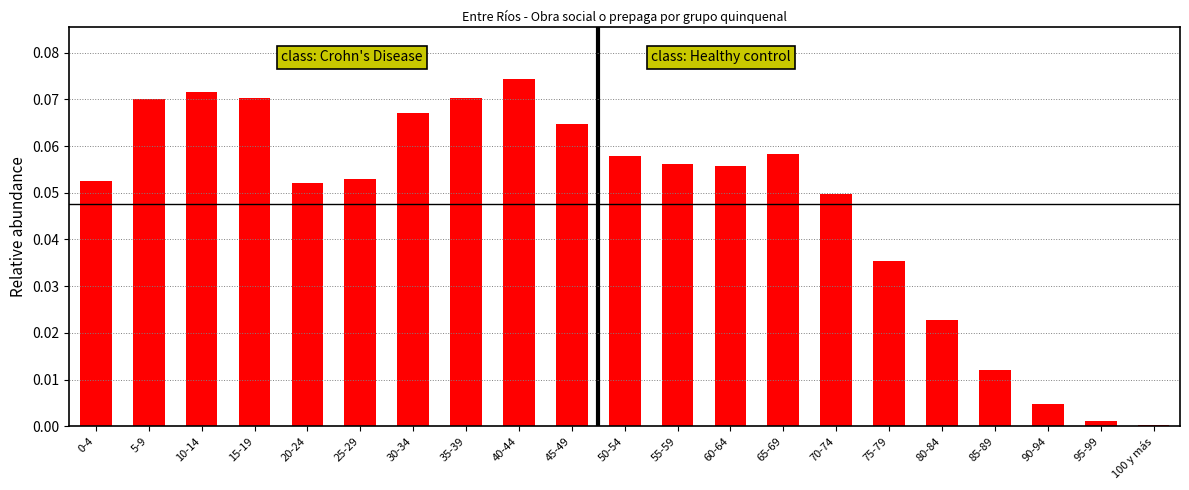

True or false: the data shows 0.0 at 85-89.

True